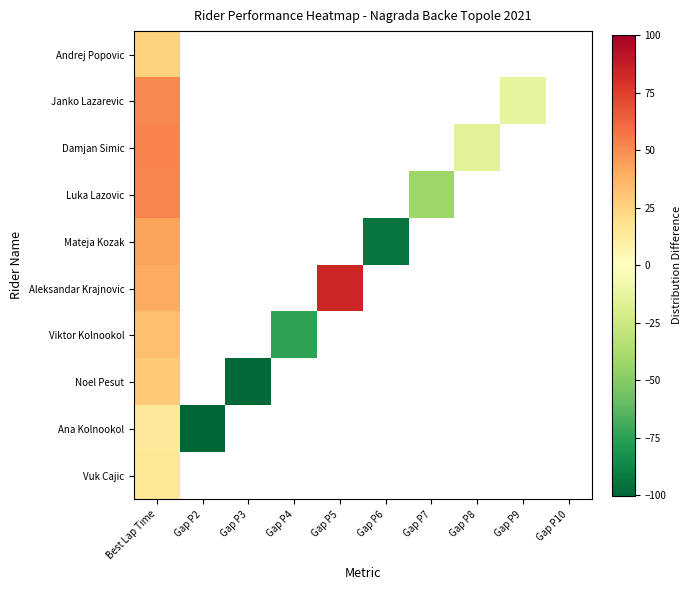

The value of Damjan Simic at Best Lap Time is 33.0. True or false?

False